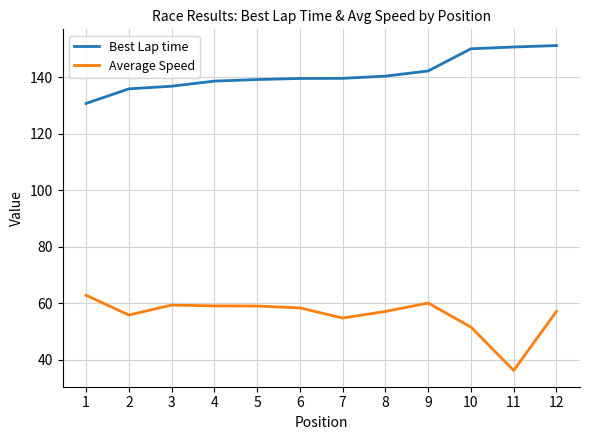

What are all the series names shown in the legend?

Best Lap time, Average Speed